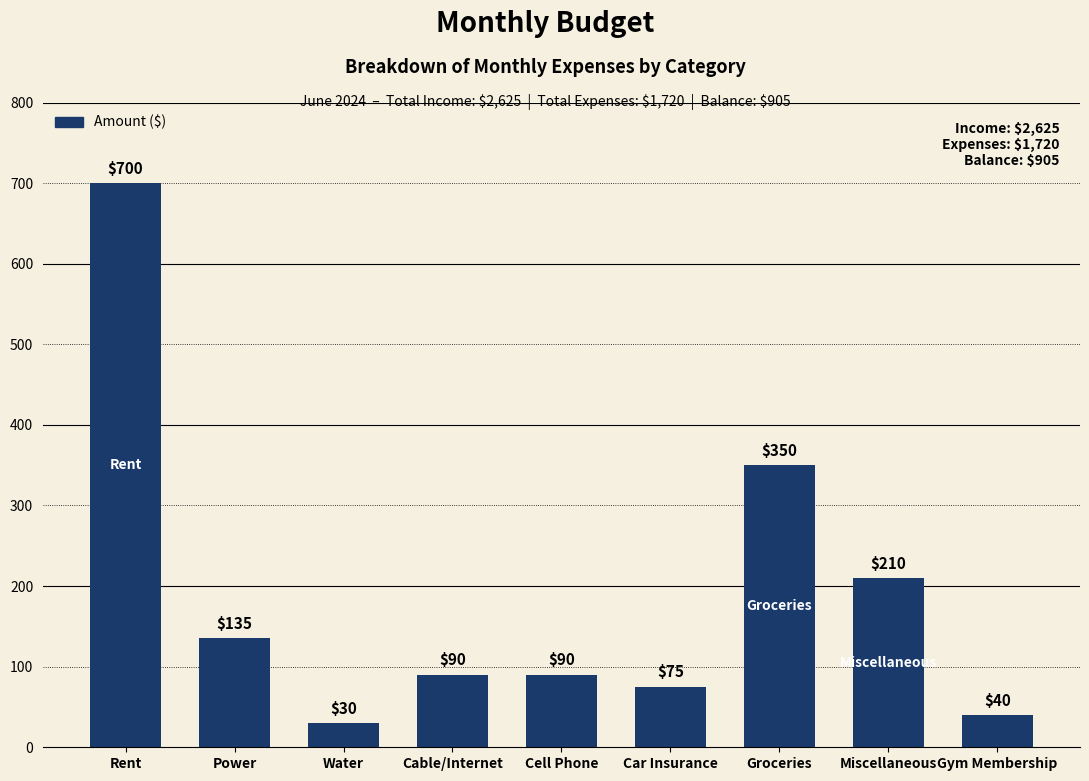

What is the change in value from Miscellaneous to Gym Membership?

-170